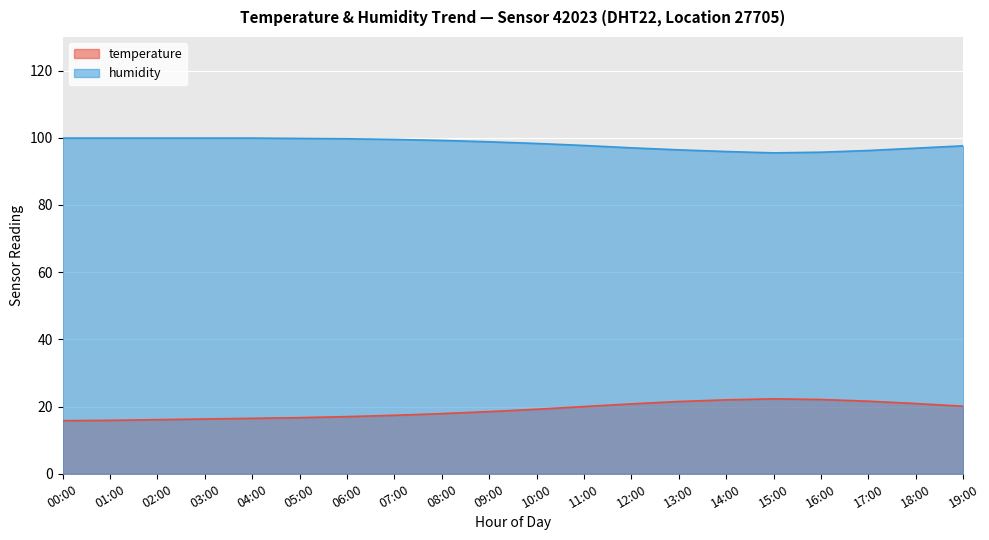

At which label does humidity first exceed 98?

00:00